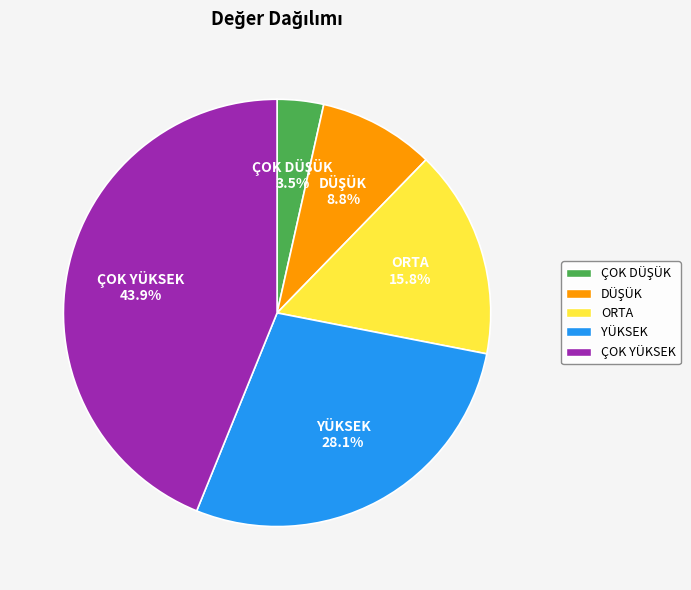

Which has a higher value, ÇOK YÜKSEK or YÜKSEK?

ÇOK YÜKSEK